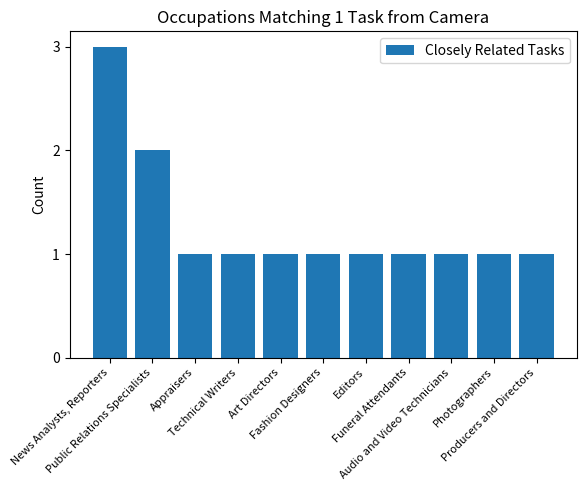

What is the maximum value shown in the chart?

3